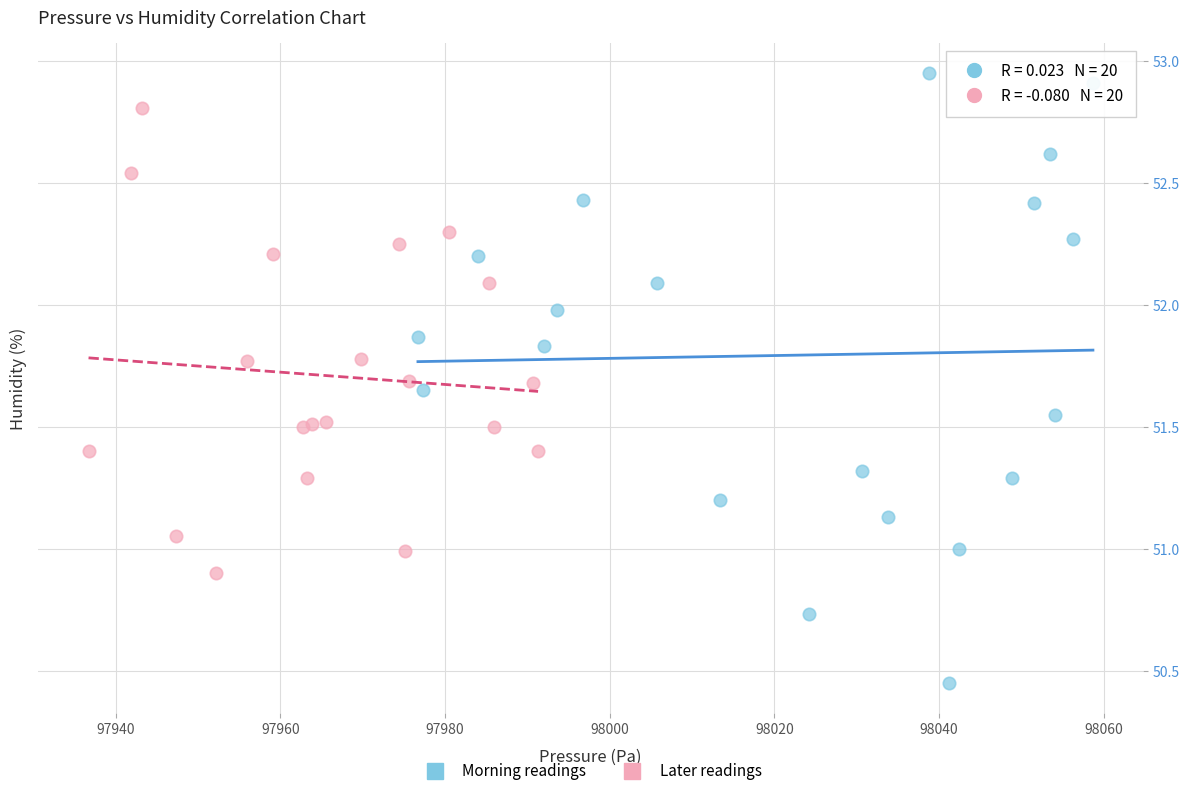

What are all the series names shown in the legend?

Morning readings, Later readings